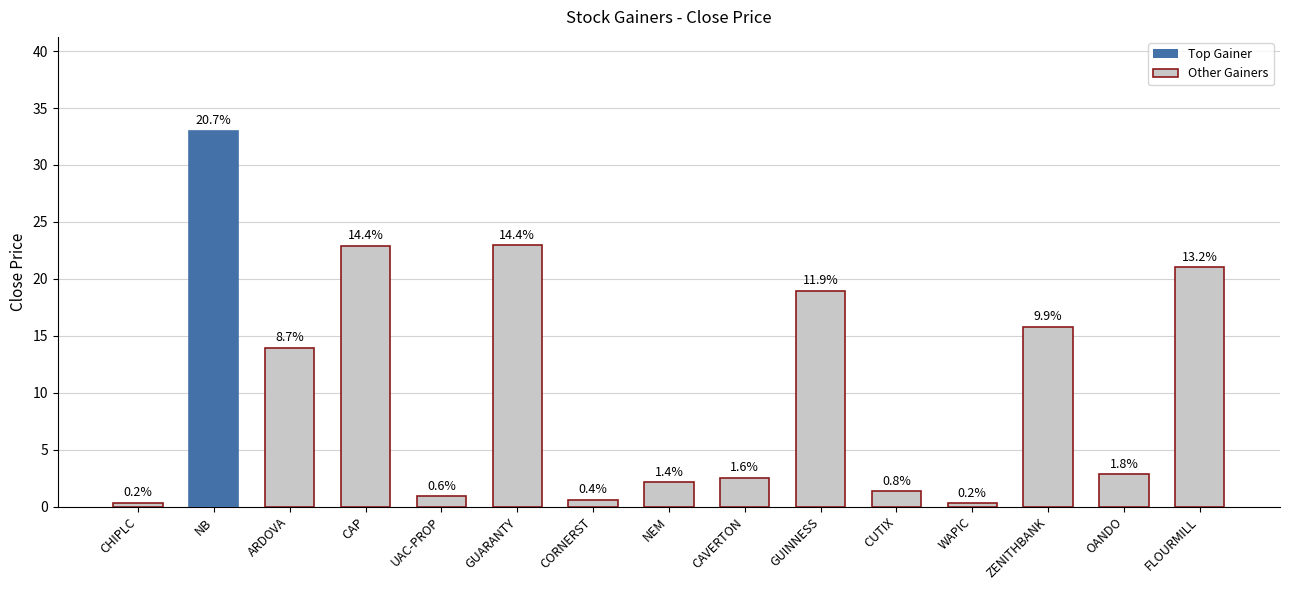

Does the chart contain any negative values?

No